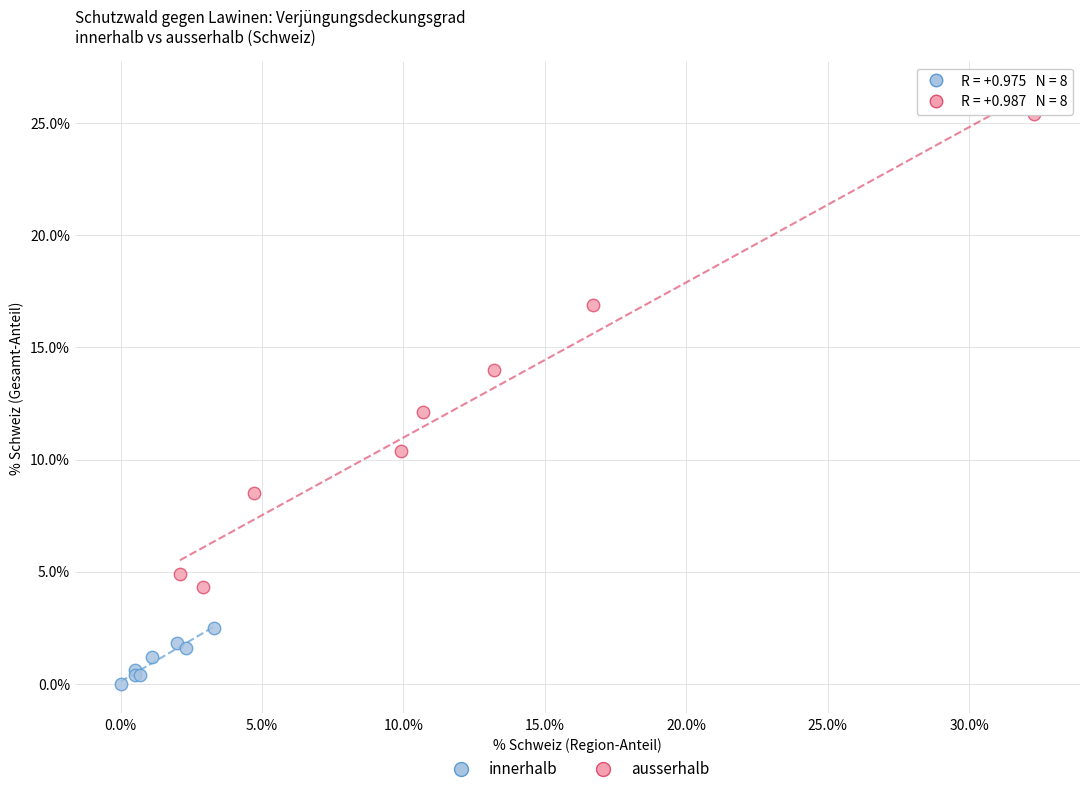

Which series contains the highest Y value?

ausserhalb